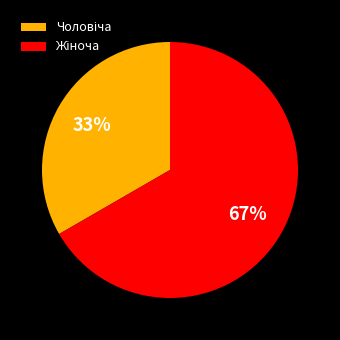

How many slices are in this pie chart?

2